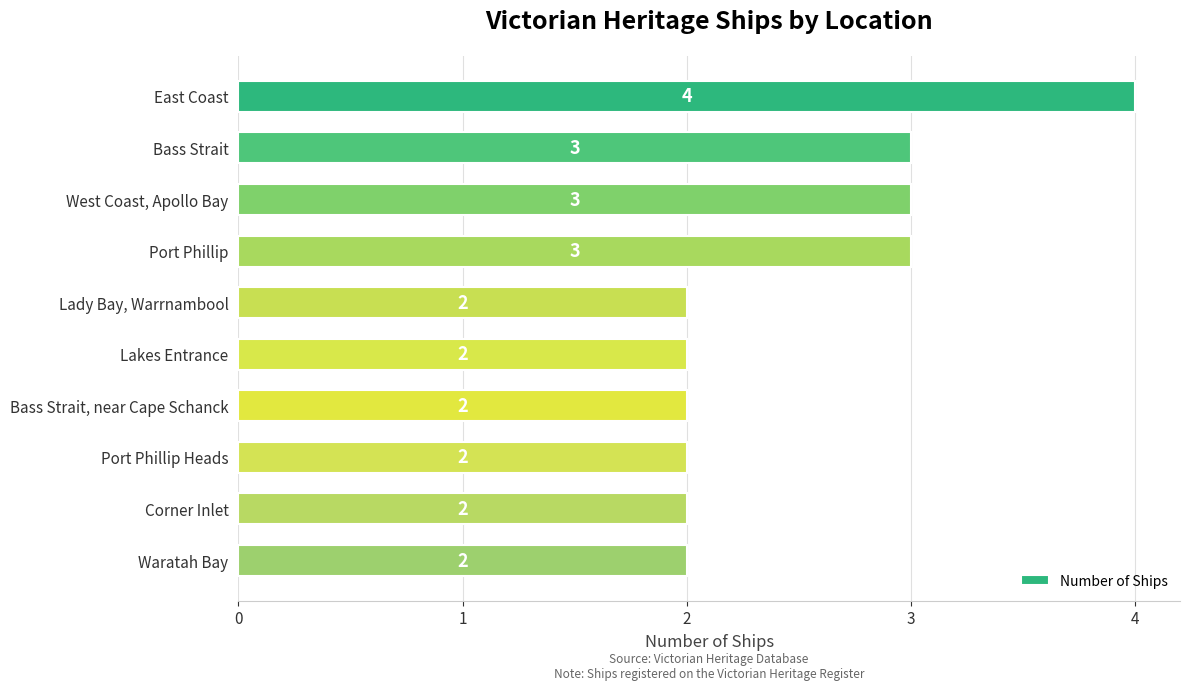

Approximately how many times larger is the value at Lady Bay, Warrnambool compared to East Coast?

0.5